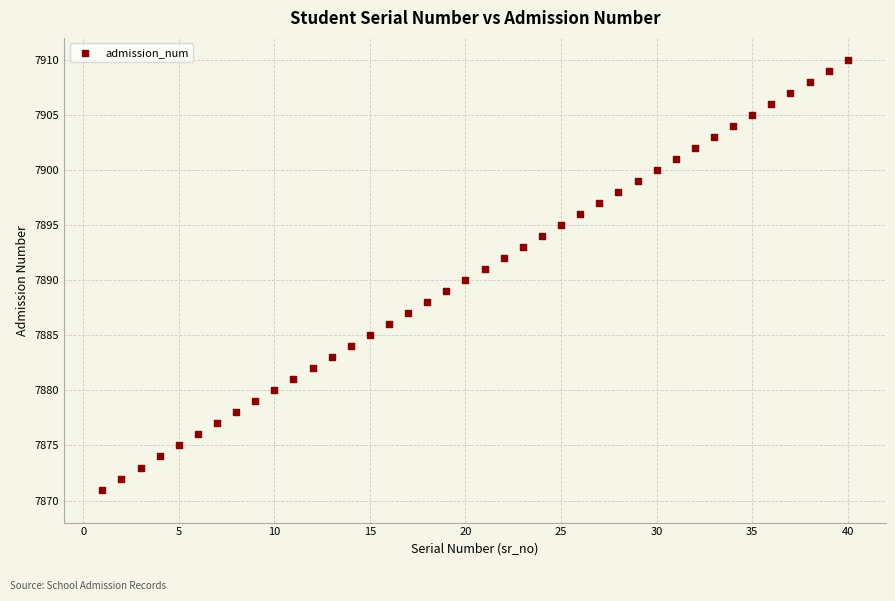

What is the range of Y values (max minus min)?

39